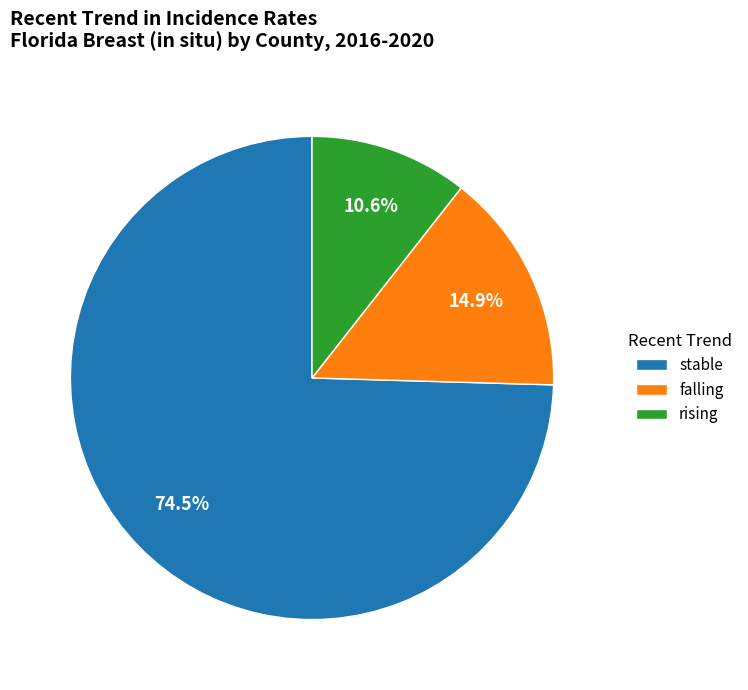

Is it true that falling is 23% of the pie?

False